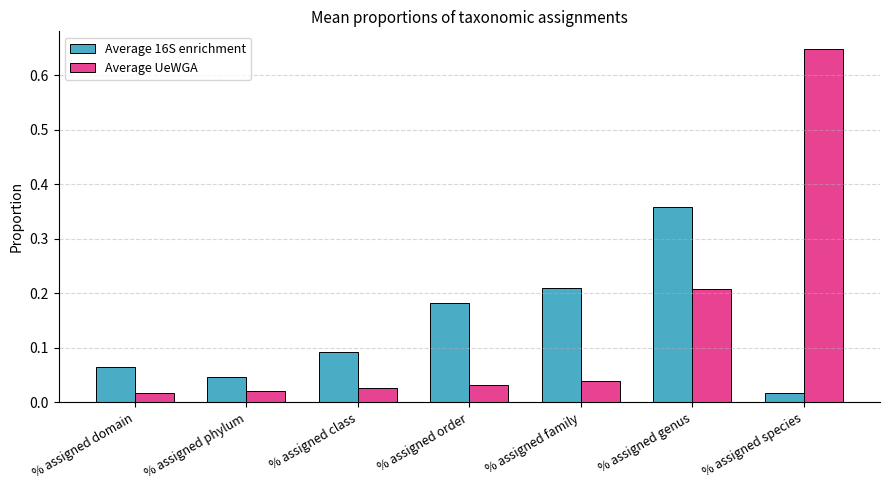

The value of Average 16S enrichment at % assigned family is 0.0. True or false?

False